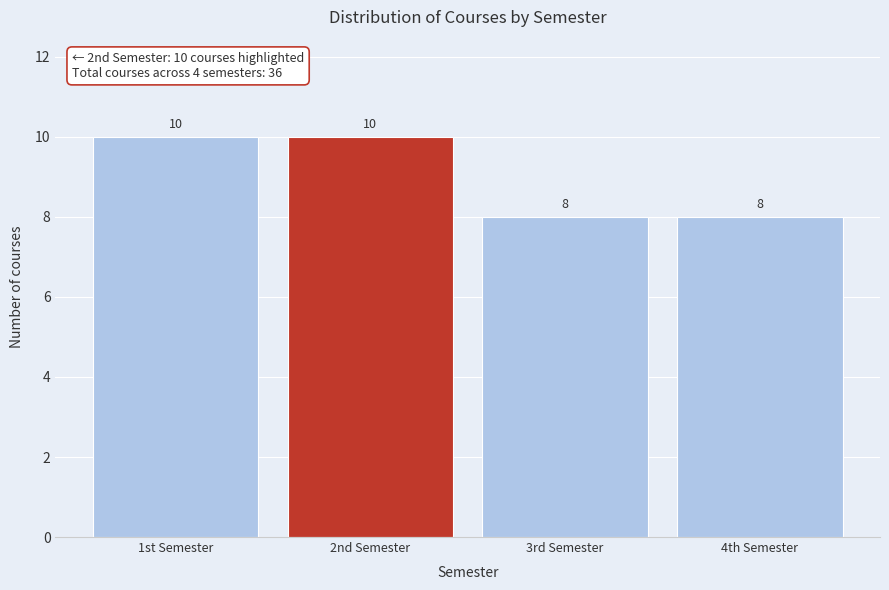

Reading left to right, list all the values displayed in this chart.

10	10	8	8